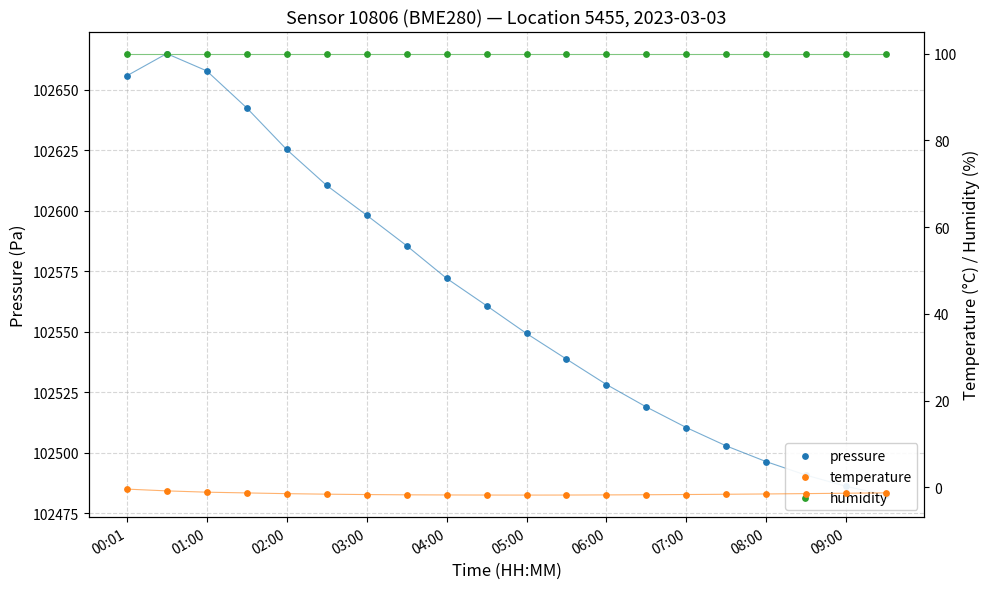

Which series contains the lowest Y value?

temperature